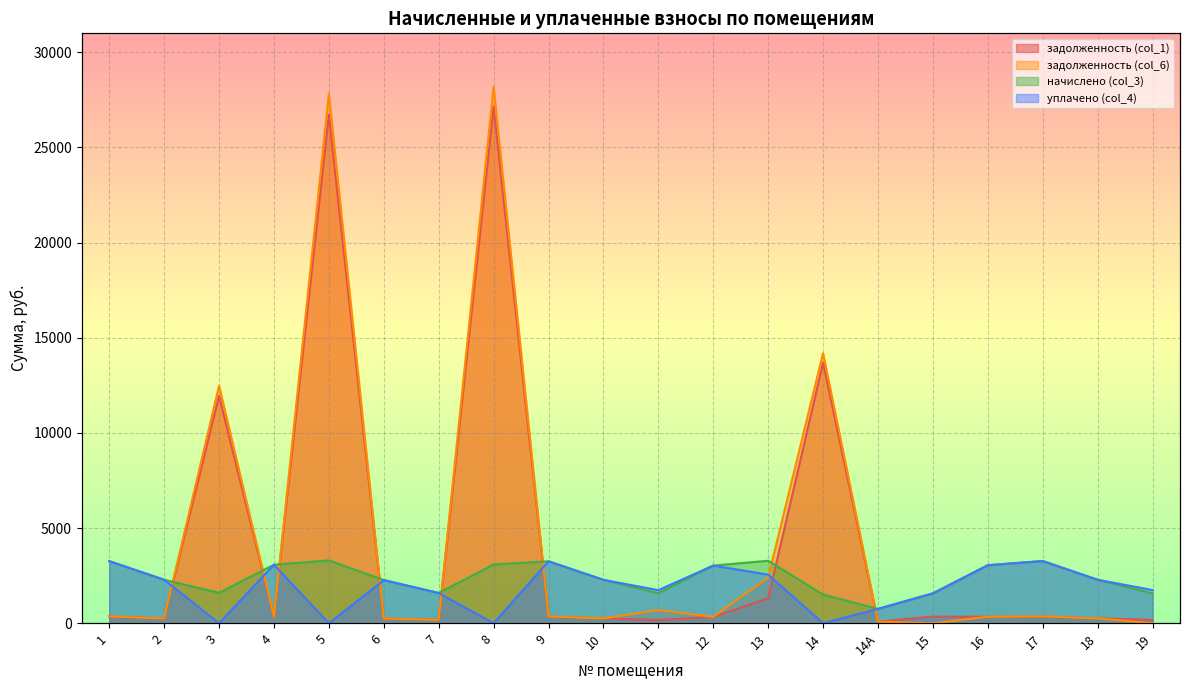

True or false: начислено (col_3) has a value of 1569.3 at 19.

True